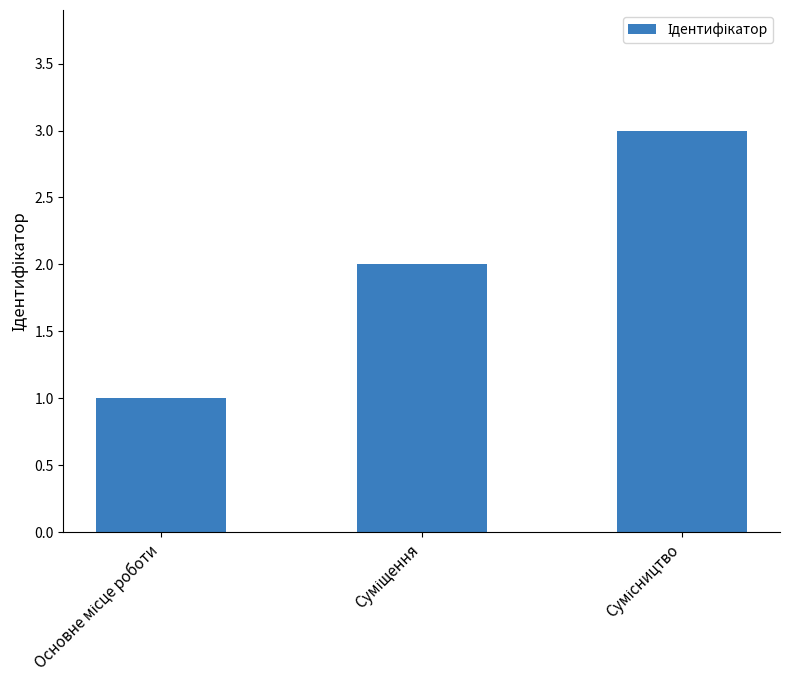

Are the bars grouped side by side (vs. stacked)?

No